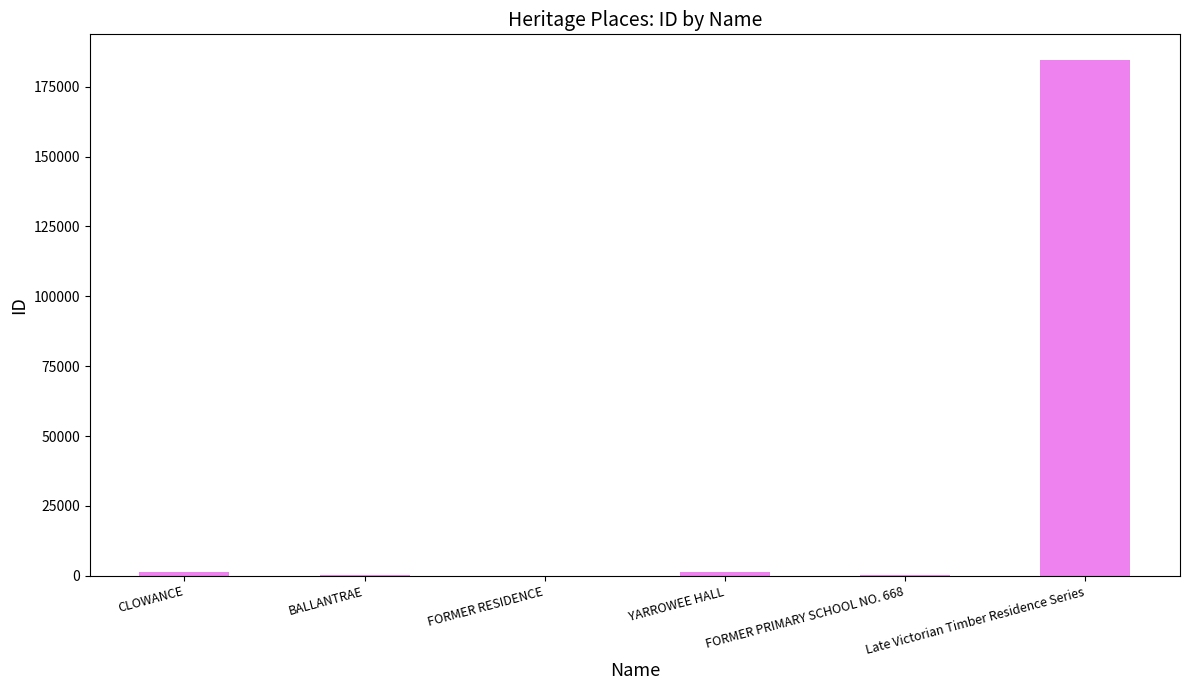

Which has a higher value, FORMER RESIDENCE or Late Victorian Timber Residence Series?

Late Victorian Timber Residence Series